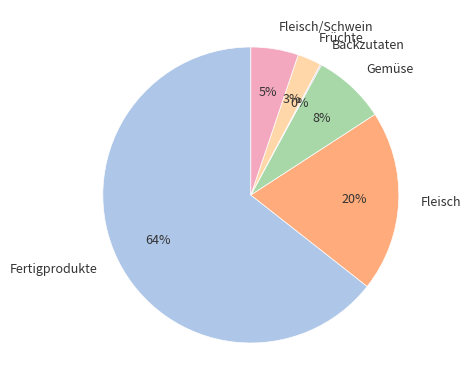

Which slice is the largest?

Fertigprodukte